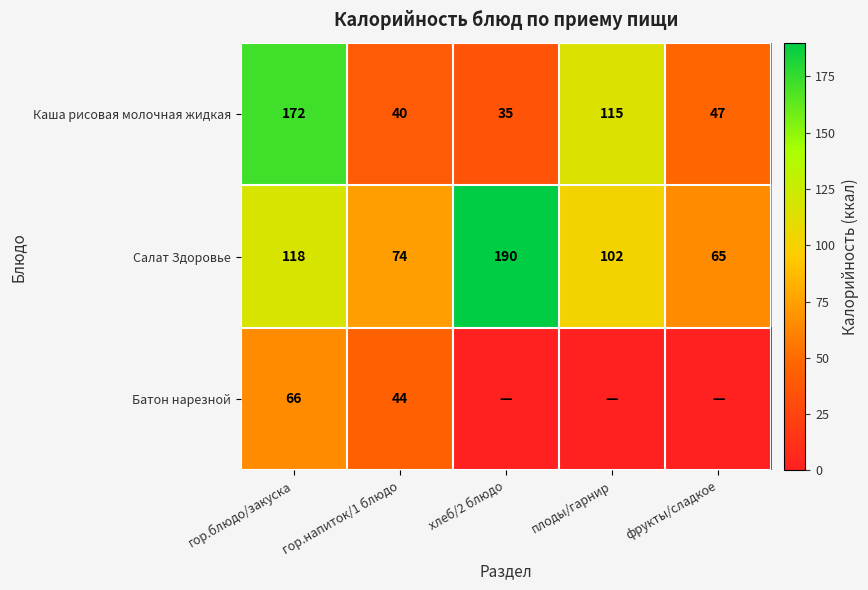

List the labels in order of Каша рисовая молочная жидкая value, largest first.

гор.блюдо/закуска, плоды/гарнир, фрукты/сладкое, гор.напиток/1 блюдо, хлеб/2 блюдо